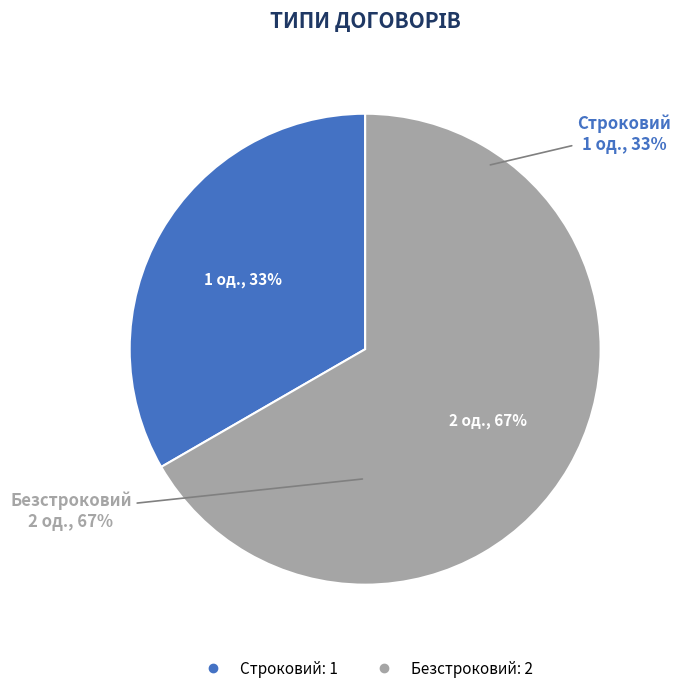

Is there a majority slice in this chart?

Yes